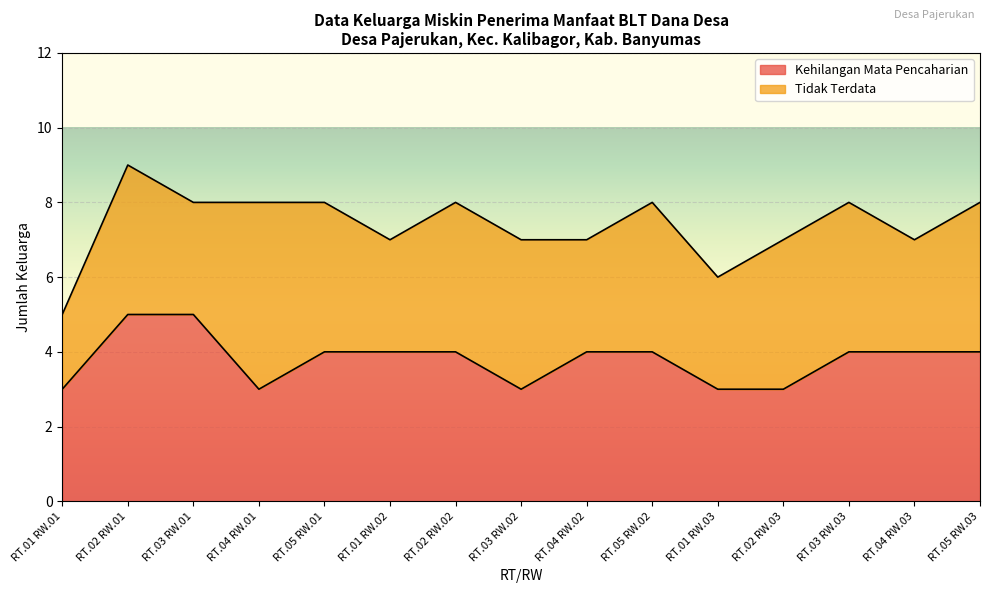

True or false: there are more than 1 points higher than both neighbors.

False